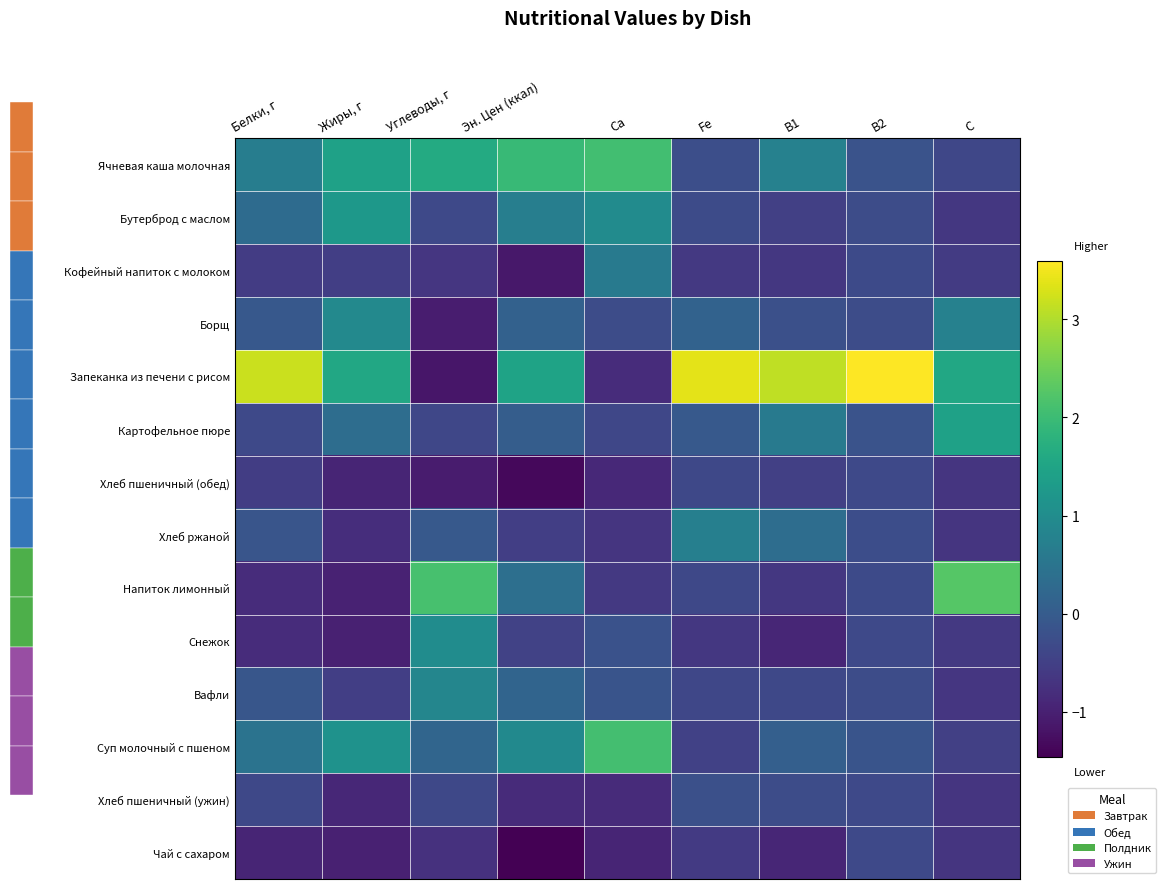

Rank the categories by Хлеб пшеничный (обед) value from lowest to highest.

Эн. Цен (ккал), Углеводы, г, Жиры, г, Ca, C, Белки, г, B1, Fe, B2